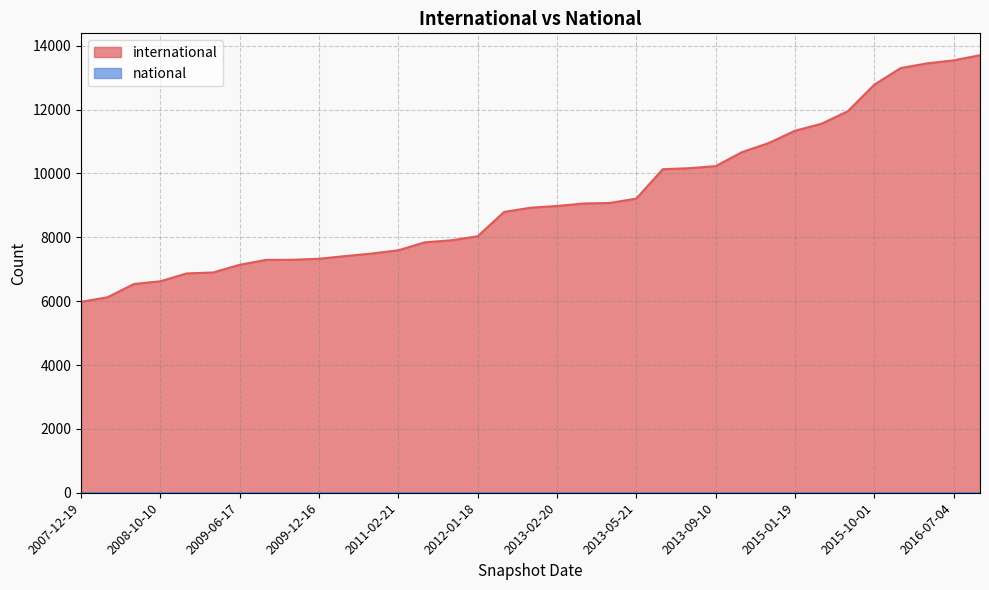

What is the average value?

9206